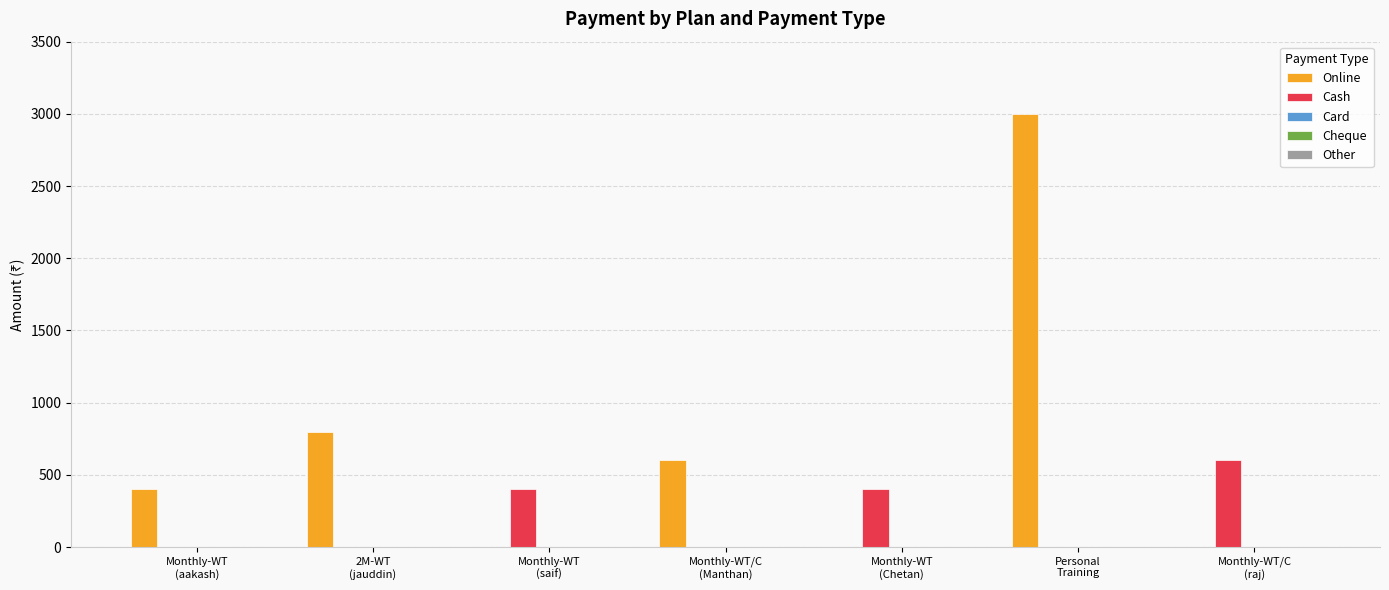

What is the maximum value for Cash?

600